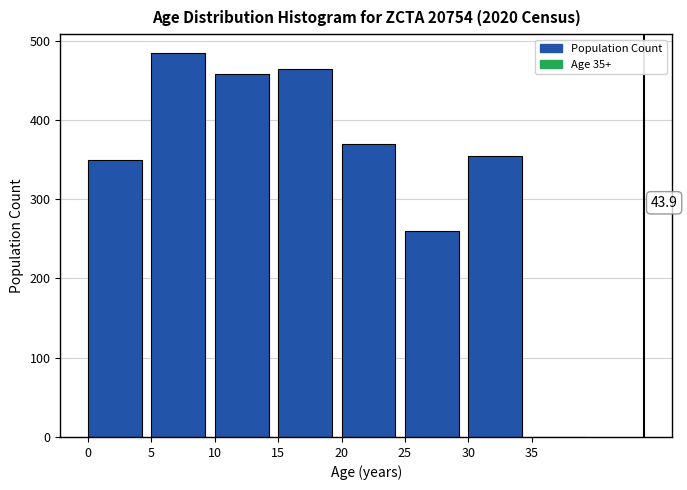

Reading left to right, transcribe all the data shown in this chart.

0=350	5=484	10=458	15=464	20=370	25=260	30=354	35=0